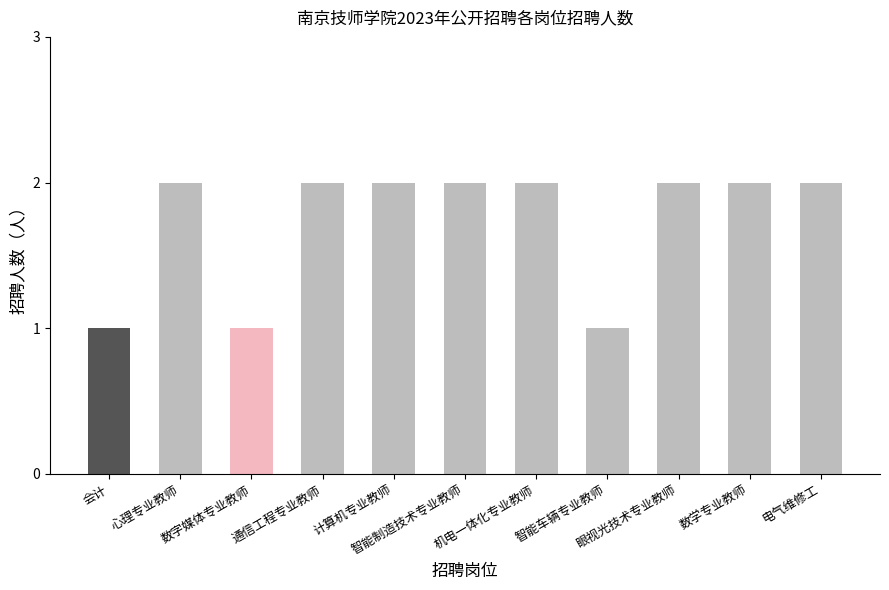

Reading left to right, transcribe all the data shown in this chart.

会计=1	心理专业教师=2	数字媒体专业教师=1	通信工程专业教师=2	计算机专业教师=2	智能制造技术专业教师=2	机电一体化专业教师=2	智能车辆专业教师=1	眼视光技术专业教师=2	数学专业教师=2	电气维修工=2